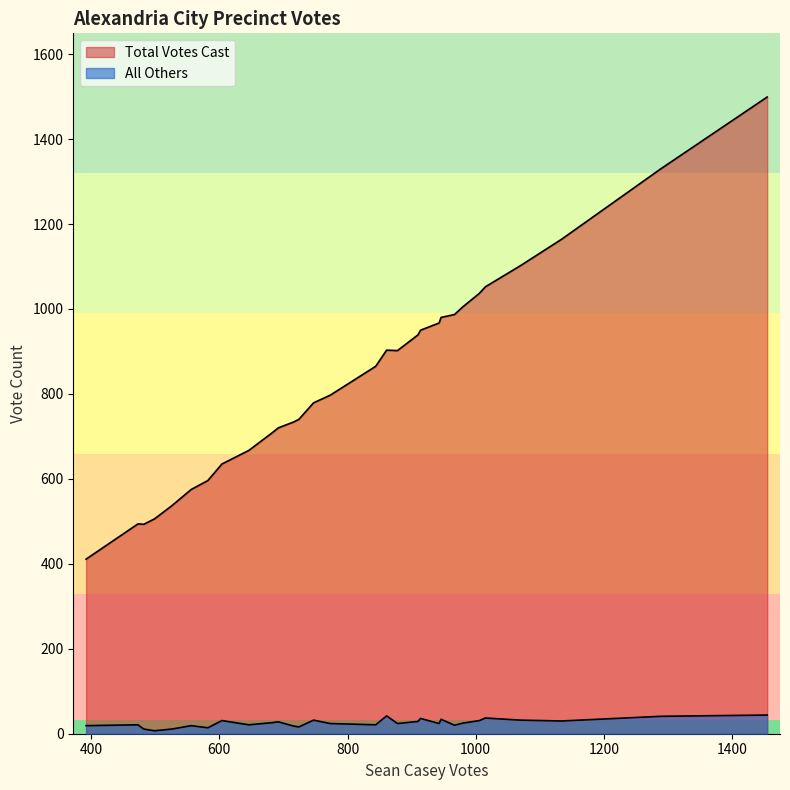

How many data points in All Others are above 25?

14